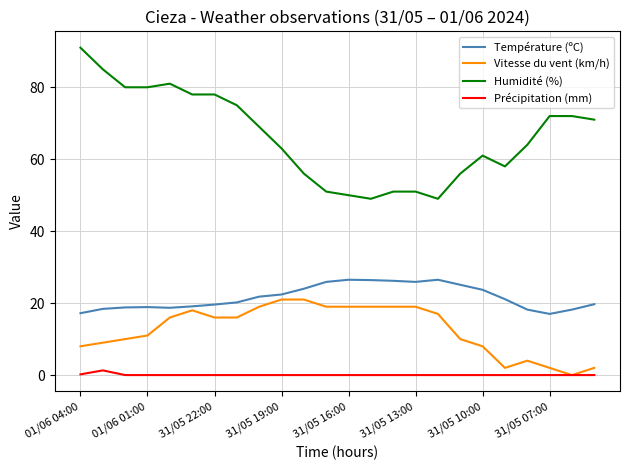

True or false: Vitesse du vent (km/h) and Humidité (%) intersect in this chart.

False